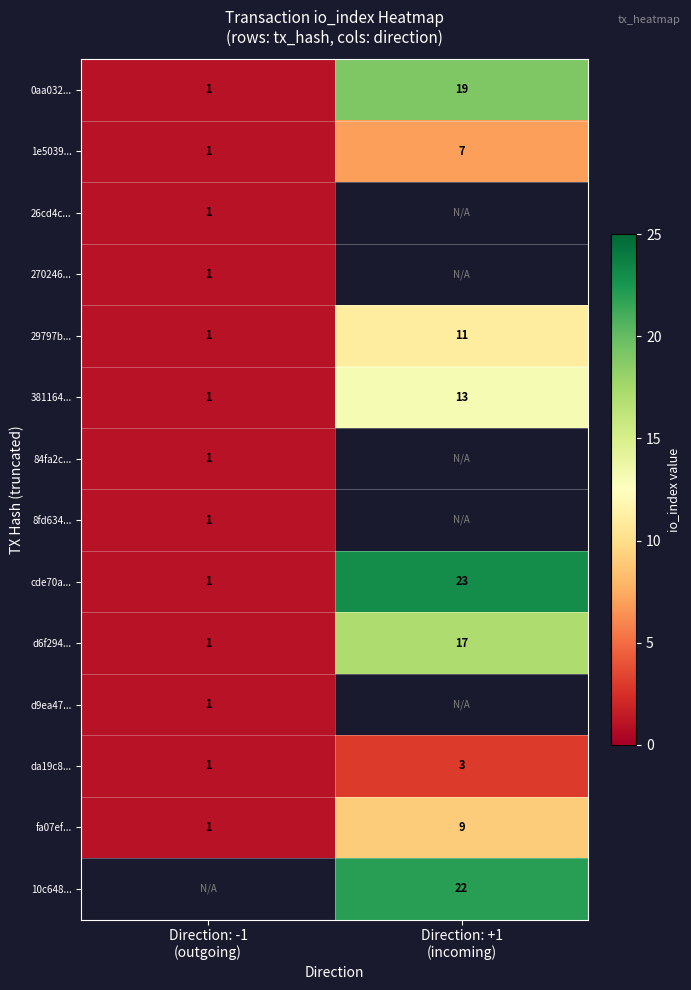

What is the sum of all 1e5039... values?

8